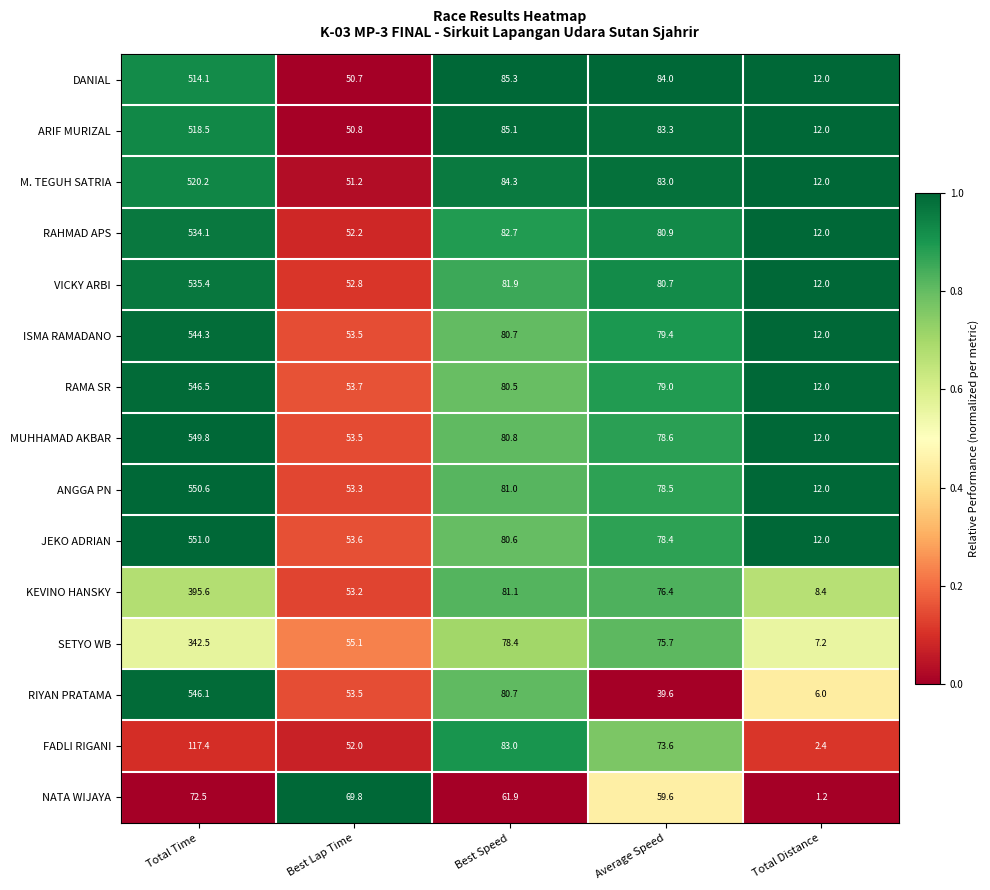

True or false: SETYO WB has a value of 78.4 at Best Speed.

True